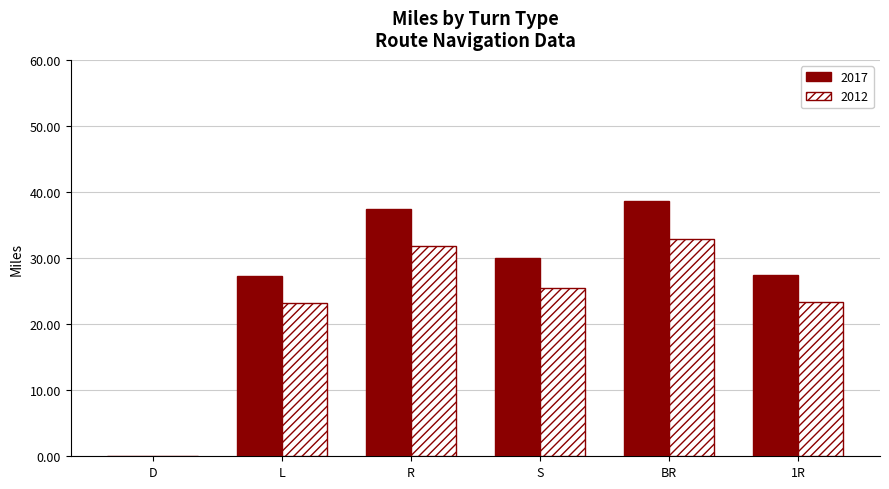

How many values in 2017 are above zero?

5